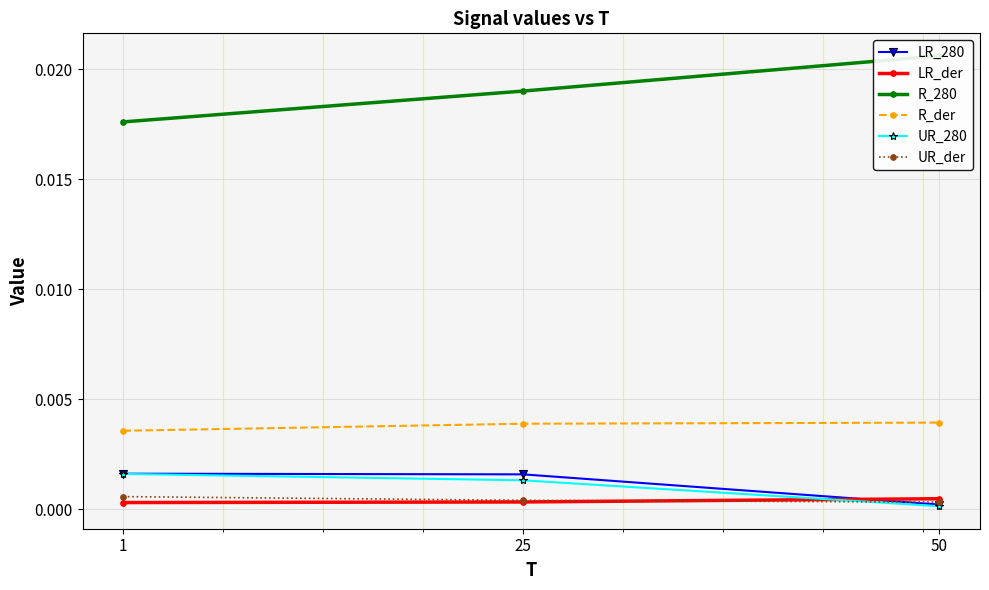

Count the R_der values in the range 0 to 1.

3